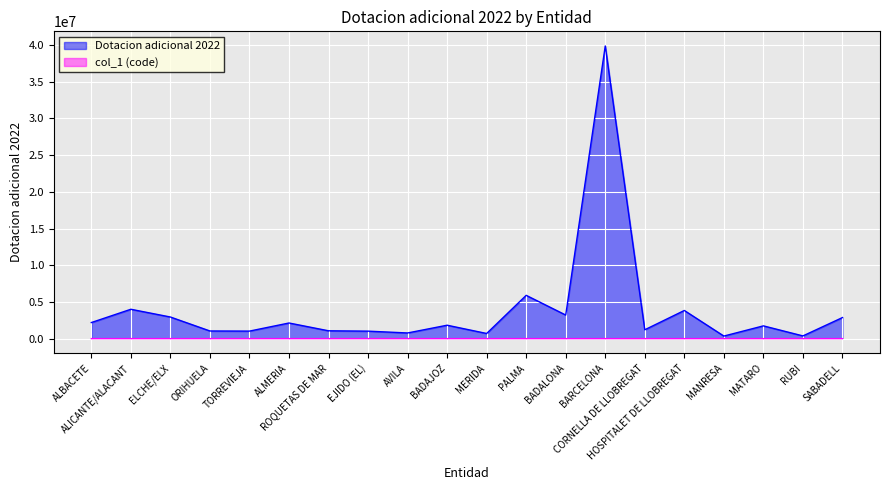

Is the value of Dotacion adicional 2022 at EJIDO (EL) greater than the value of col_1 (code) at CORNELLA DE LLOBREGAT?

Yes